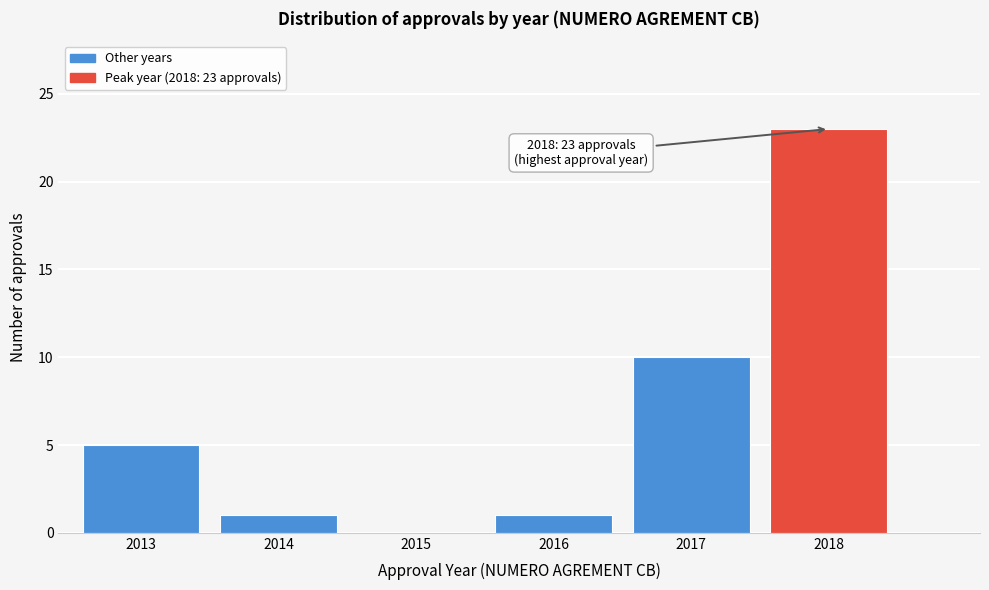

Reading left to right, transcribe all the data shown in this chart.

2013=5	2014=1	2015=0	2016=1	2017=10	2018=23